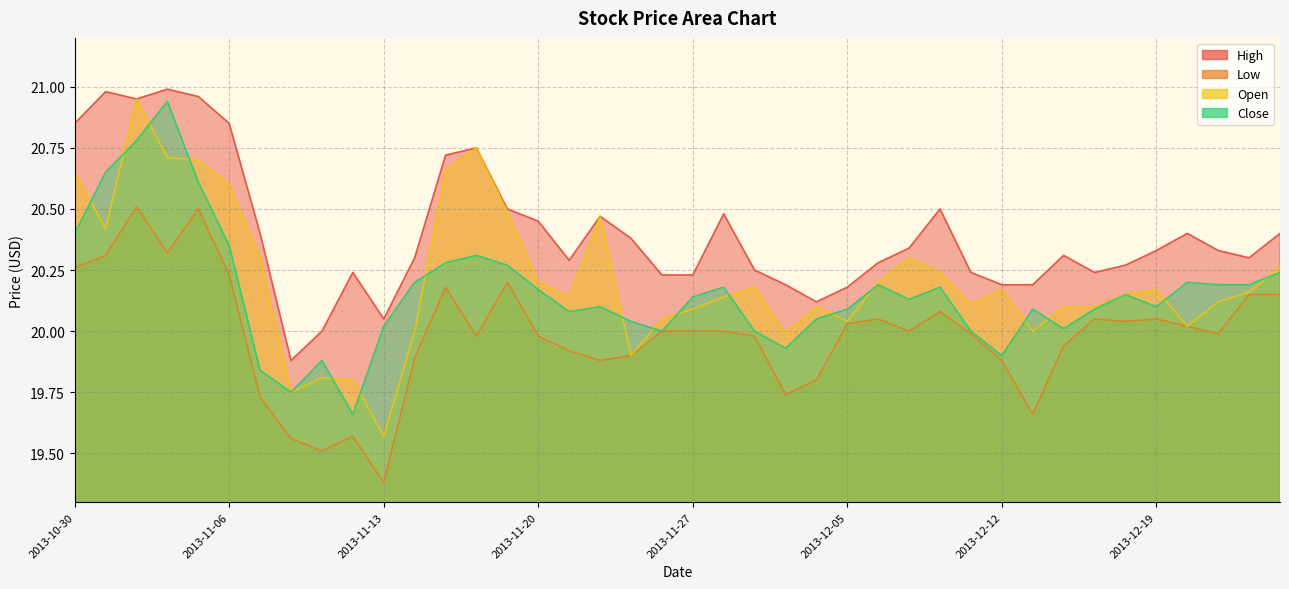

What is the difference between the second highest and second lowest values in the Open series?

1.0